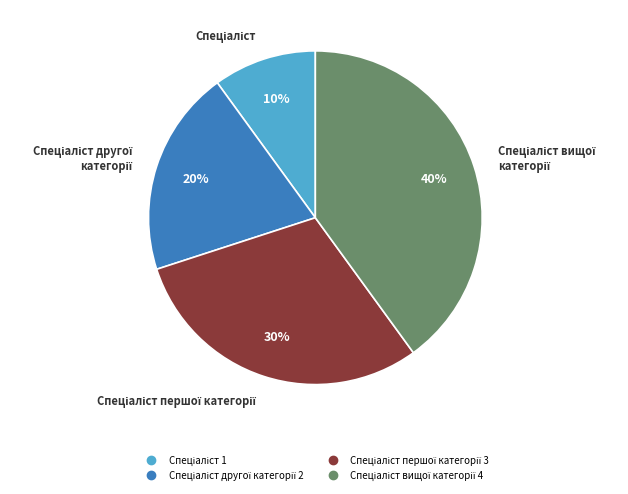

To the nearest percent, what is the difference between the largest and smallest slice percentages?

30%